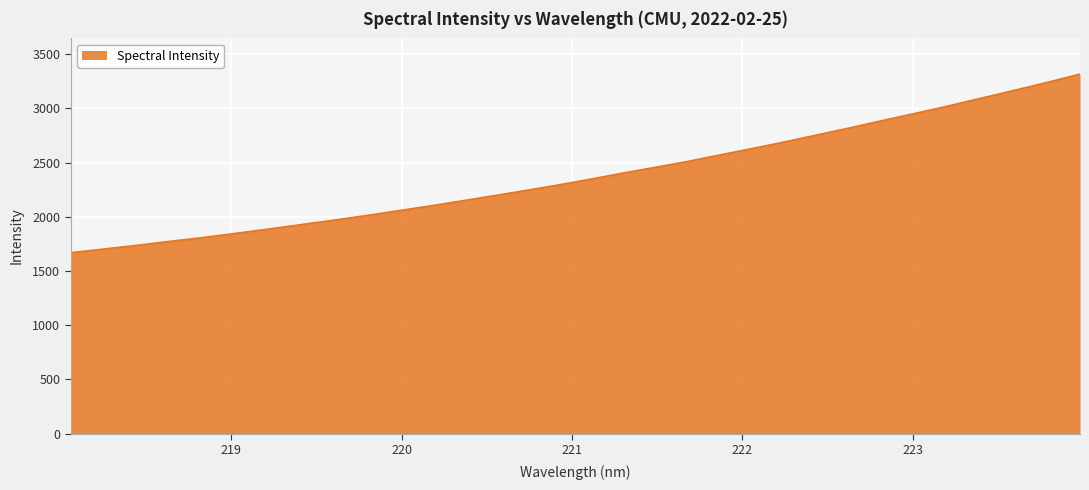

Reading right to left, transcribe all the data shown in this chart.

3315.1	3239.4	3166.7	3096.0	3024.7	2957.1	2891.6	2823.9	2759.2	2694.5	2633.0	2573.4	2512.4	2457.7	2404.4	2348.0	2293.6	2242.9	2193.3	2144.9	2097.1	2051.8	2006.6	1964.2	1923.0	1882.5	1843.0	1804.5	1770.3	1733.7	1700.1	1666.8